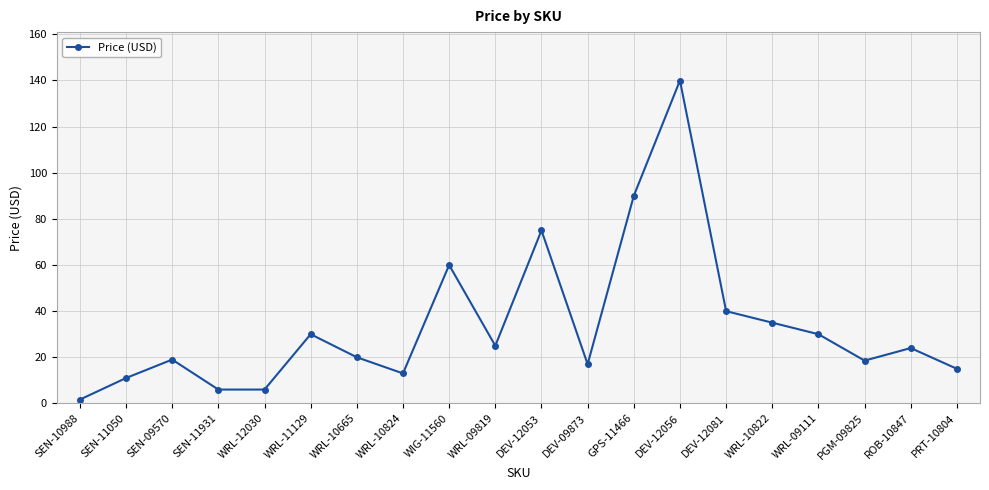

What is the label of the 18th point from the right?

SEN-09570